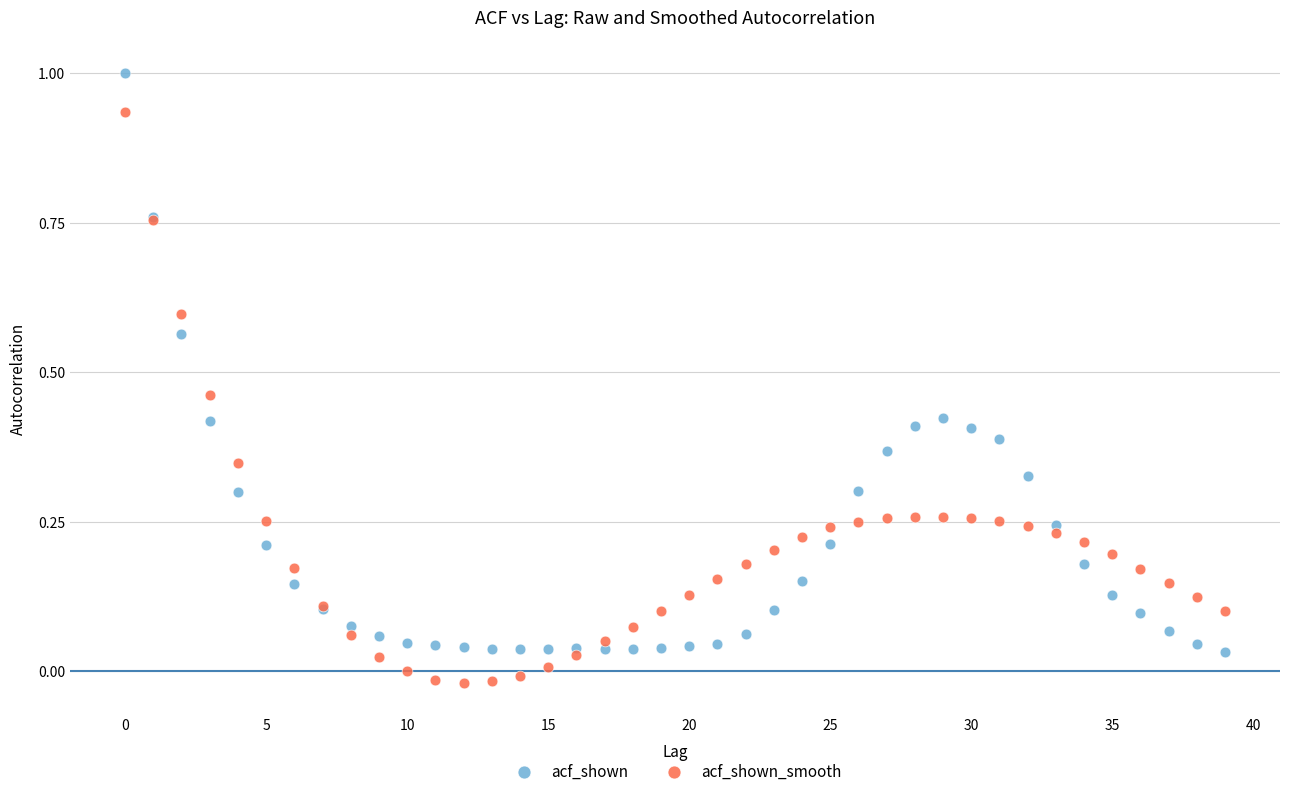

Which series has the largest Y range (max minus min)?

acf_shown